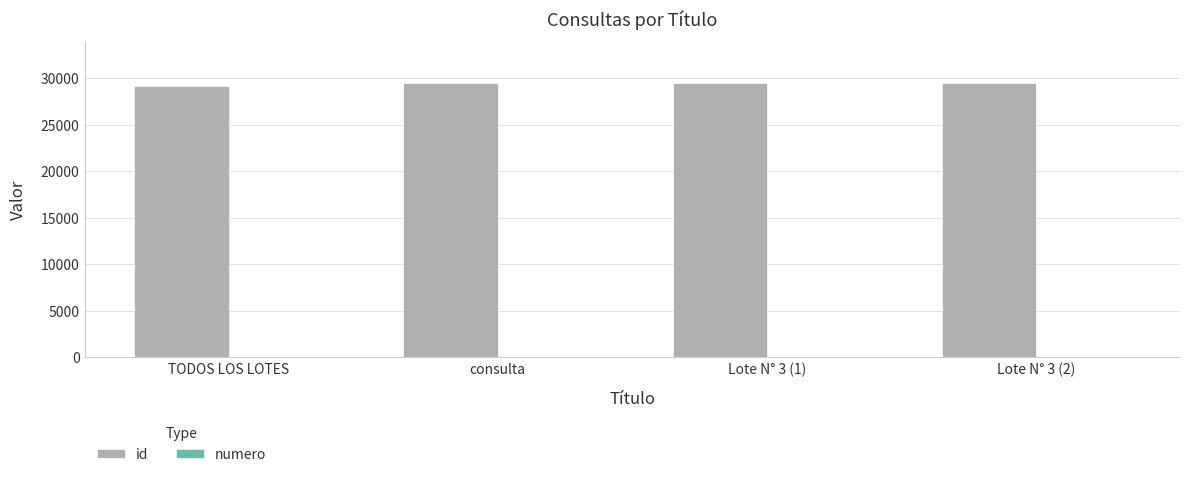

What is the greatest value displayed?

29460